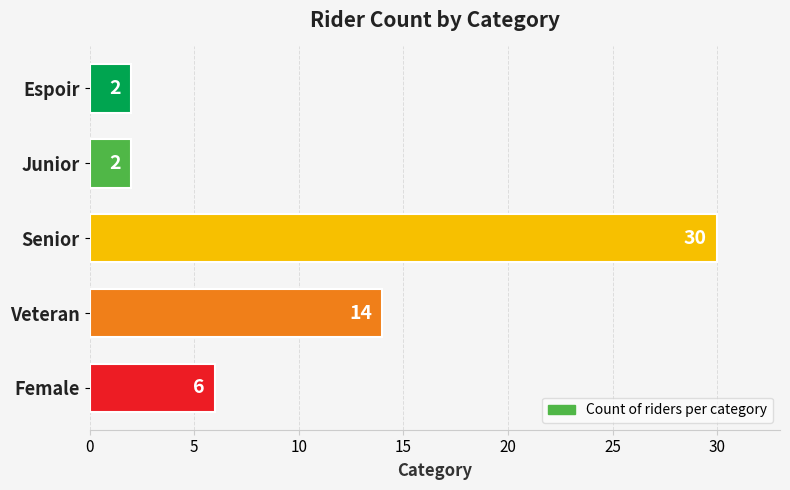

Are the bars horizontal?

Yes